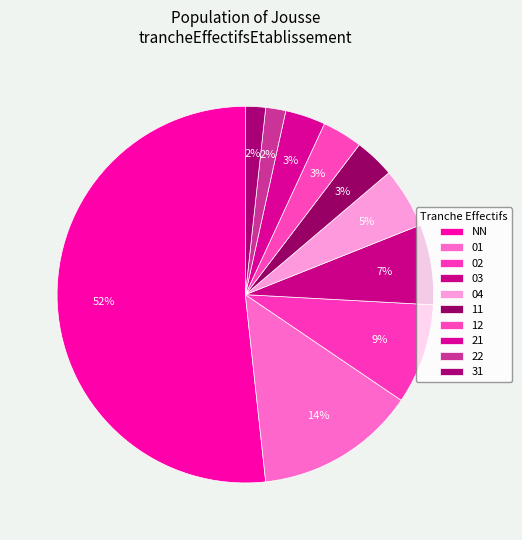

Which category accounts for the majority?

NN